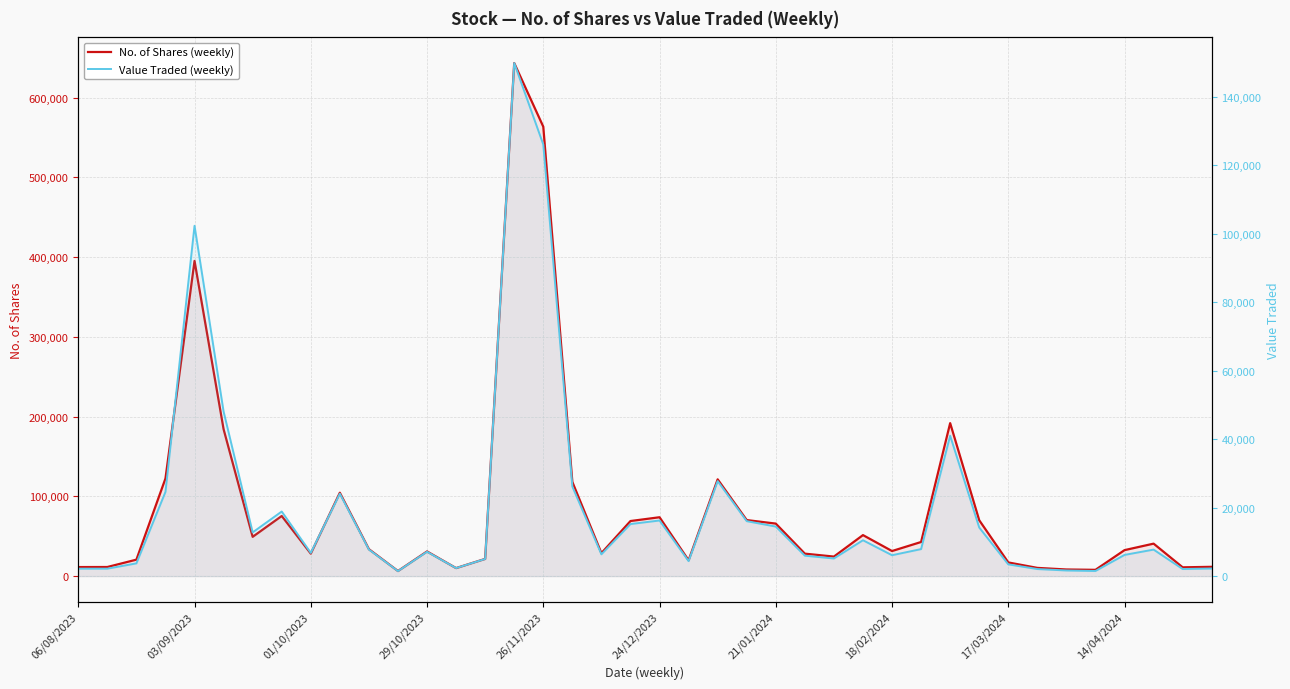

What is the sum of the Value Traded (weekly) values at 26/11/2023 and 24/12/2023?

142351